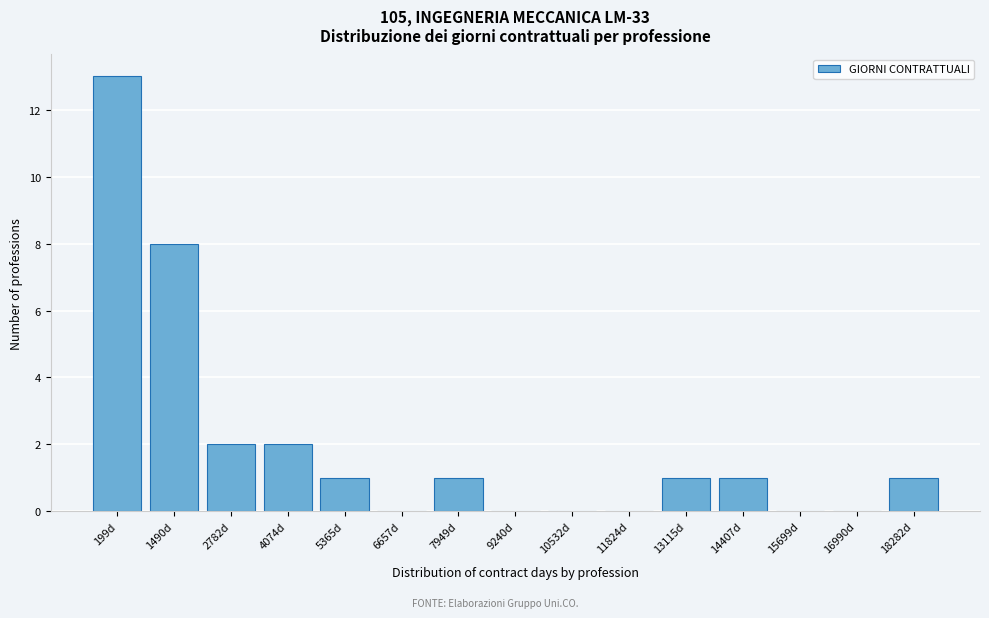

Reading left to right, what are all the values shown in this chart?

199d=13	1490d=8	2782d=2	4074d=2	5365d=1	6657d=0	7949d=1	9240d=0	10532d=0	11824d=0	13115d=1	14407d=1	15699d=0	16990d=0	18282d=1